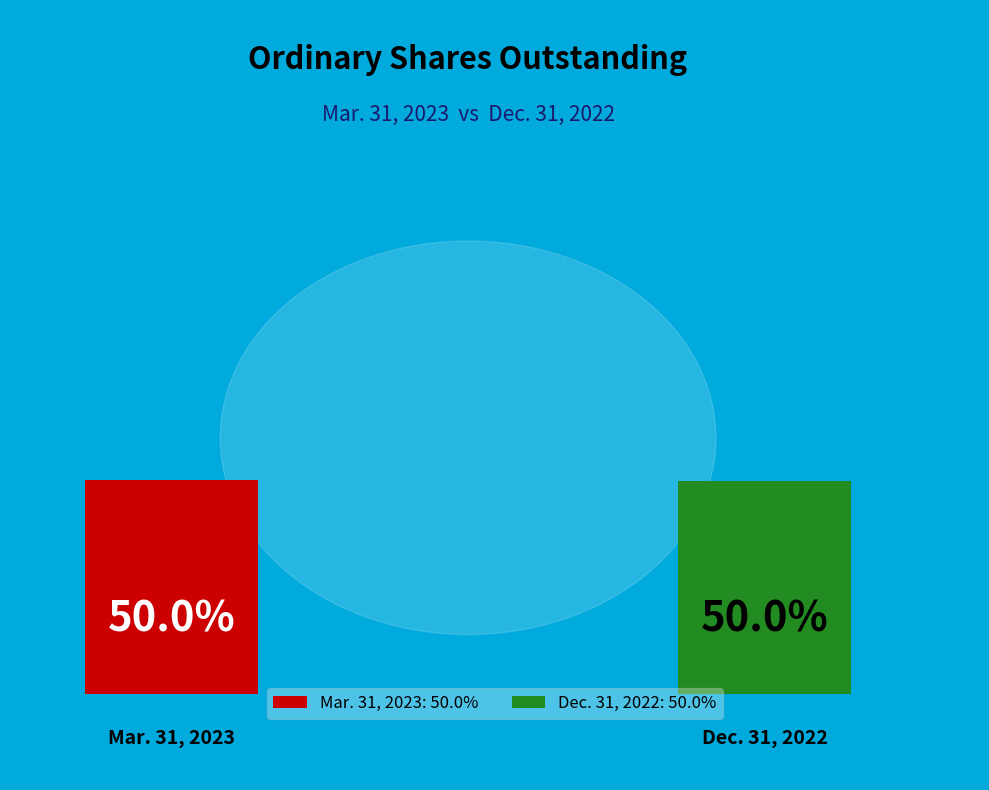

What is the largest slice in the pie chart?

Mar. 31, 2023